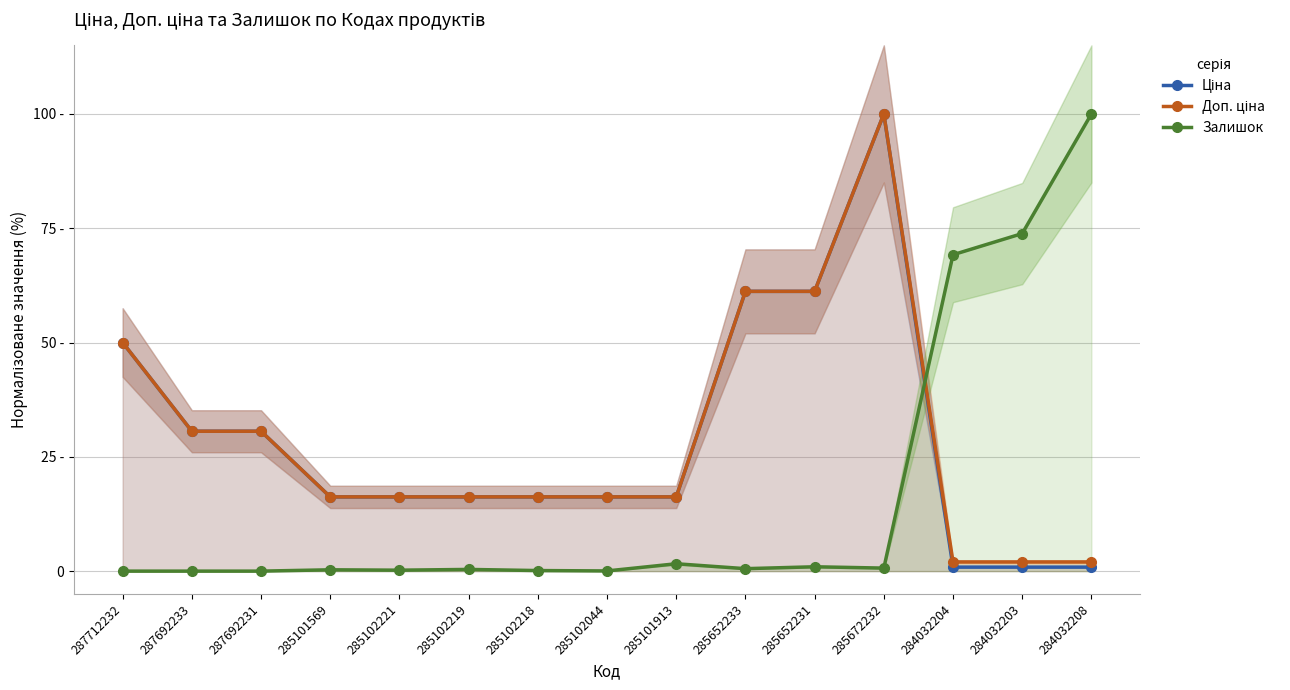

Is it true that Залишок equals 0.7 at 285672232?

True